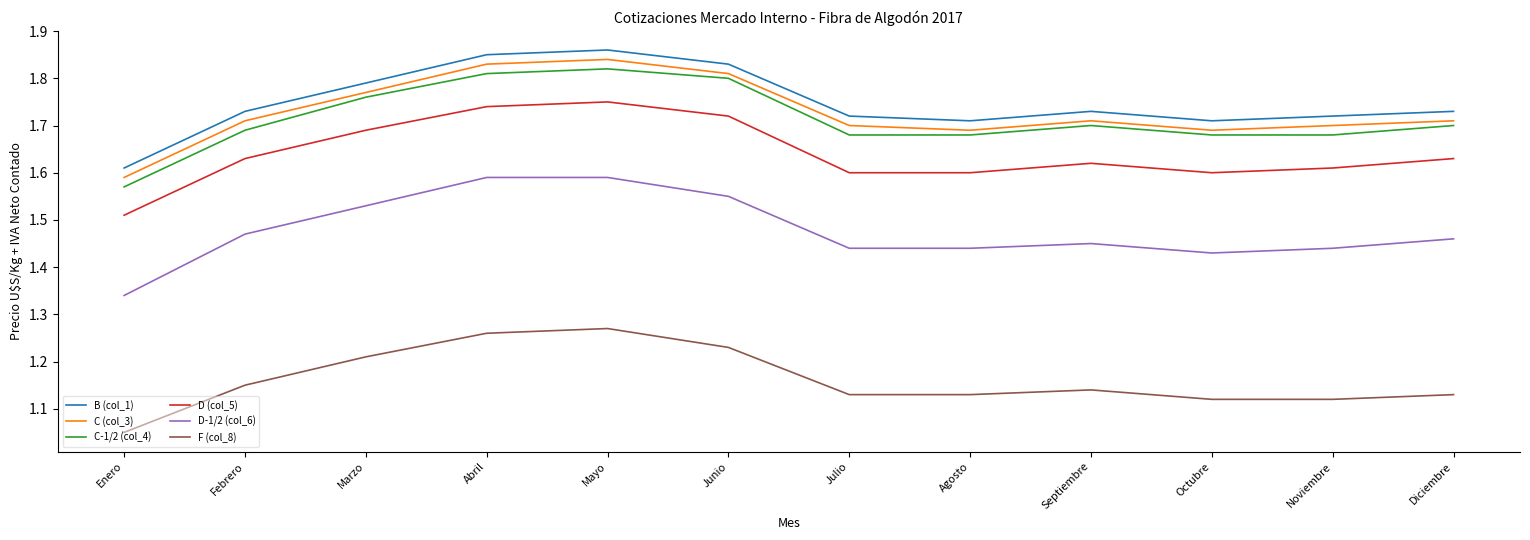

The C-1/2 (col_4) series shows 1.7 at Julio. True or false?

True